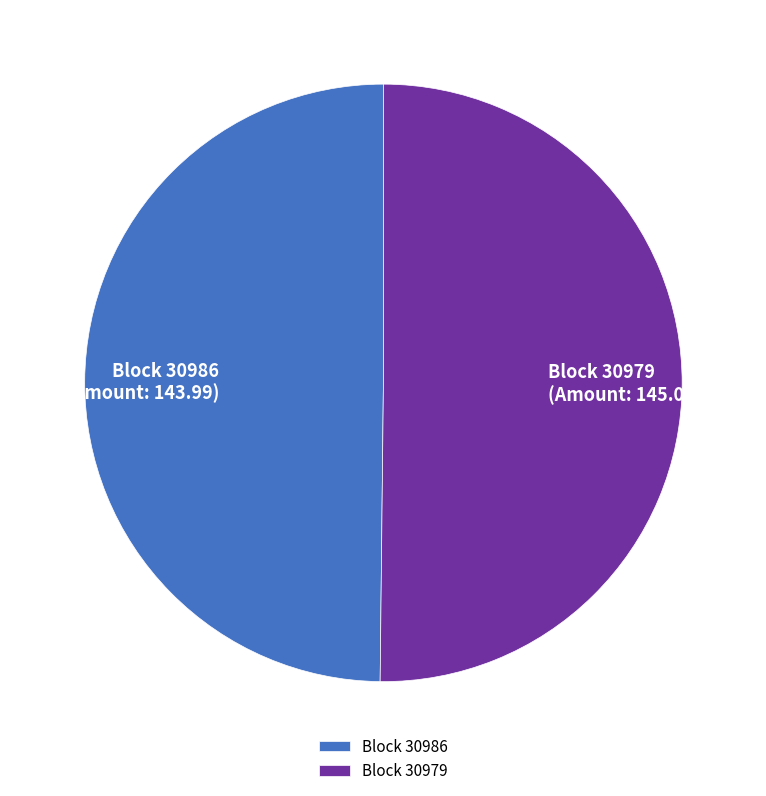

Approximately how many times larger is the value at Block 30986 (Amount: 143.99) compared to Block 30979 (Amount: 145.00)?

1.0